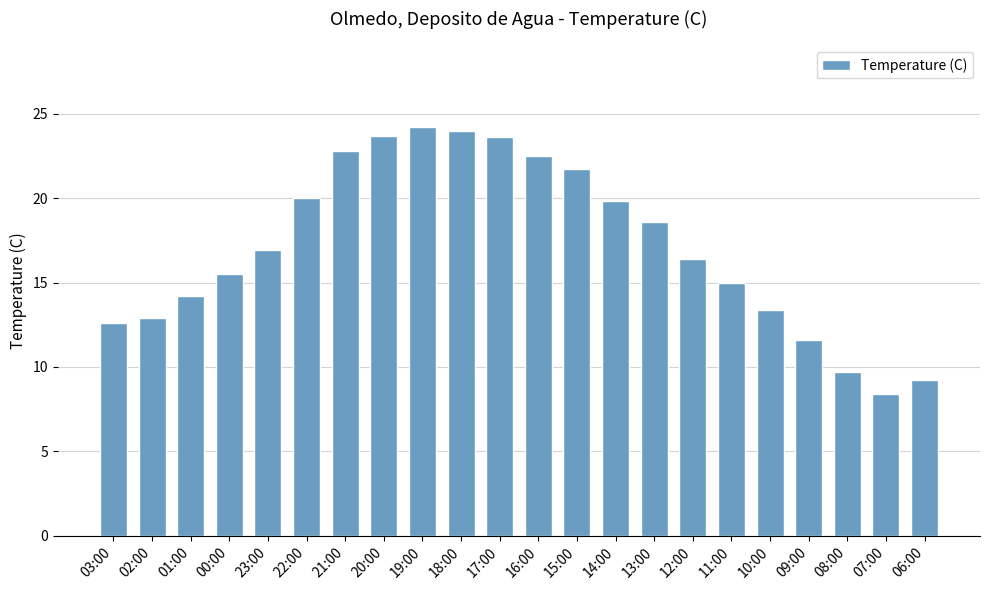

What is the change in value from 02:00 to 01:00?

+1.3